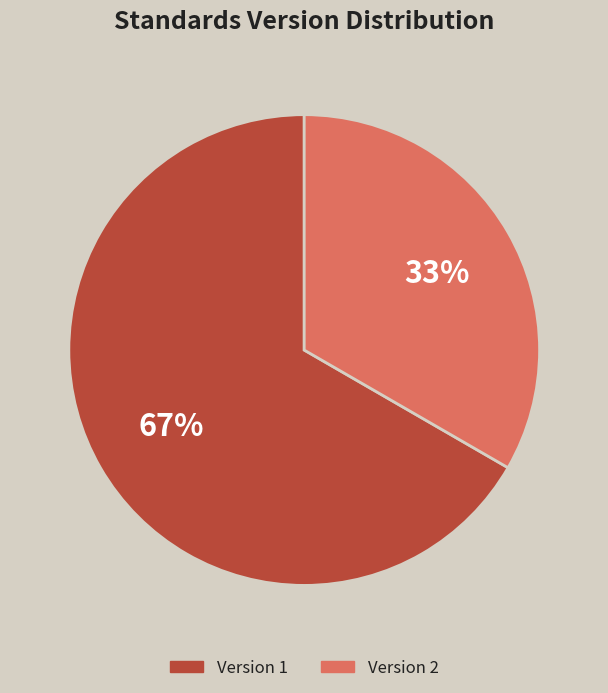

To the nearest percent, what is the average slice percentage?

50%